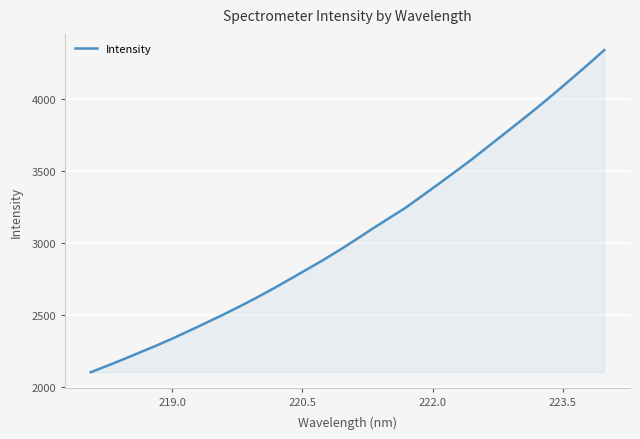

Reading right to left, transcribe all the data shown in this chart.

4341.8	4239.4	4140.1	4041.8	3946.3	3853.9	3763.1	3672.6	3581.6	3496.0	3411.1	3327.8	3245.2	3172.3	3099.3	3023.6	2949.8	2879.9	2813.2	2747.2	2681.8	2619.2	2559.4	2502.0	2446.6	2392.4	2338.9	2288.0	2240.3	2192.2	2145.8	2100.7